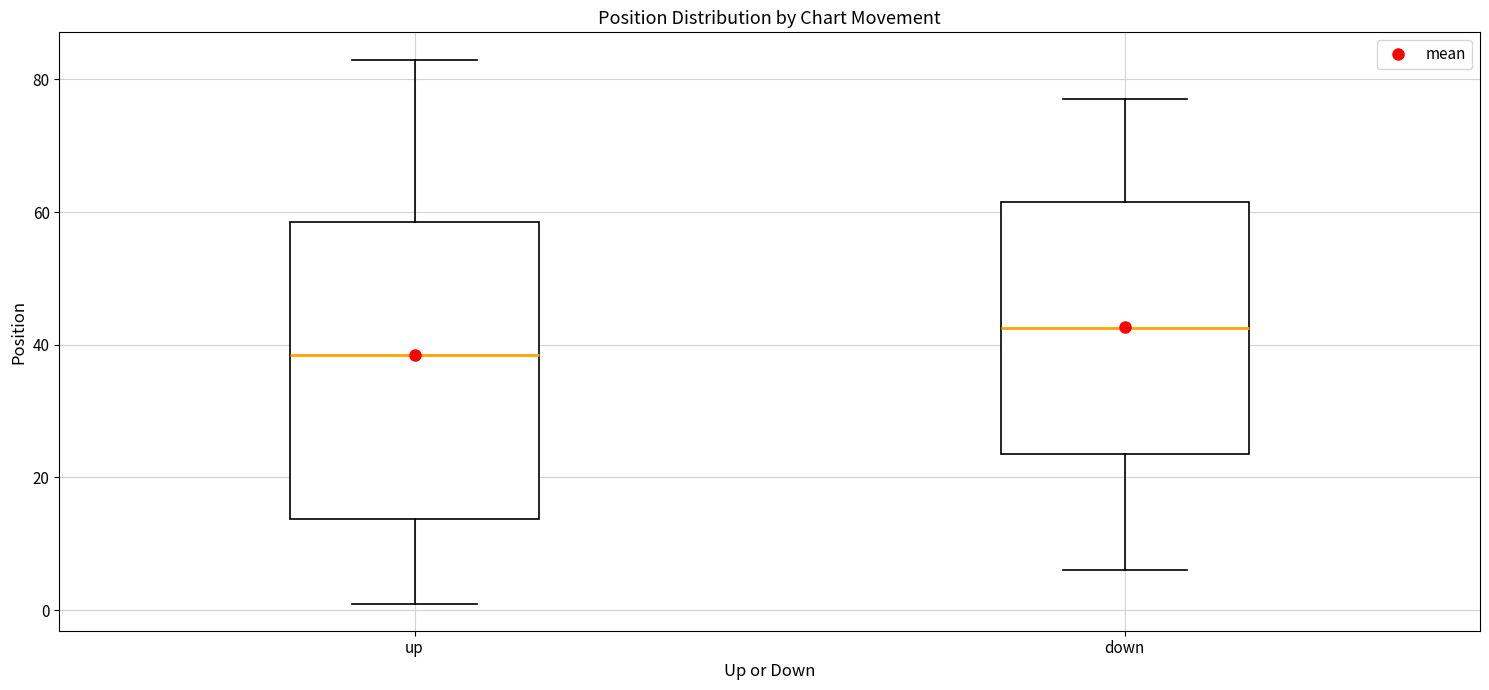

Reading left to right, read every box against the y-axis: the position of its median line, the range the box covers, and the ends of its whiskers. The values are not printed on the chart, so give them approximately, as read against the axis.

up: median 38, box 14 to 58, whiskers 2 to 84
down: median 42, box 24 to 62, whiskers 6 to 78